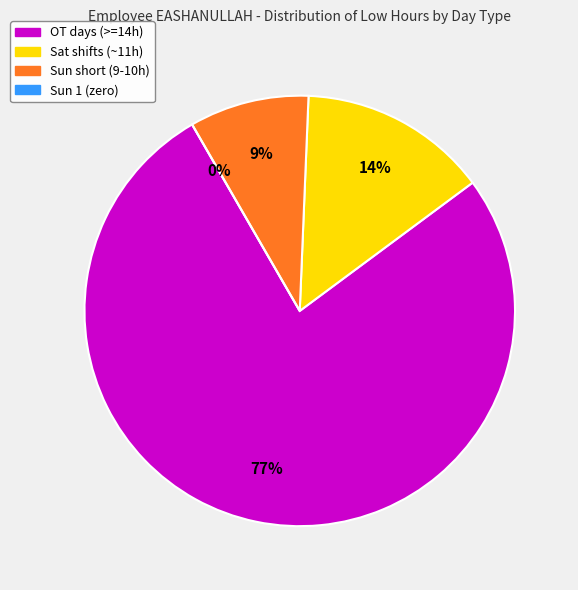

True or false: Sun 22 accounts for 11% of the total.

False